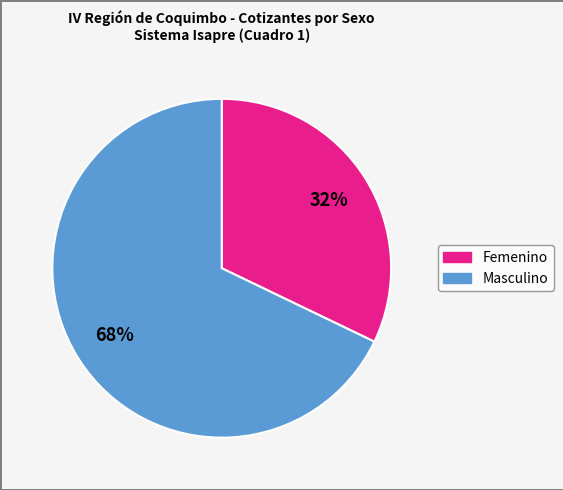

To the nearest percent, what is the average slice percentage?

50%